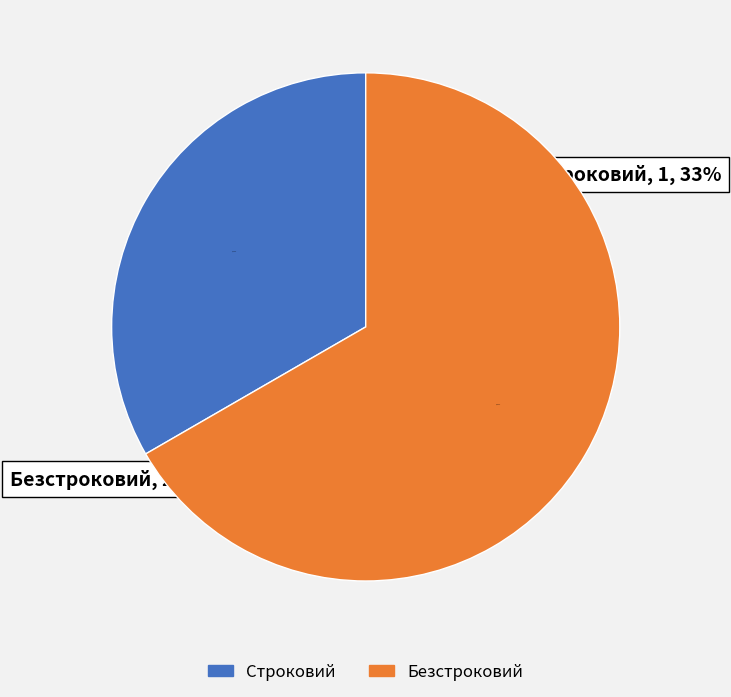

What is the total percentage of Строковий and Безстроковий?

100.0%